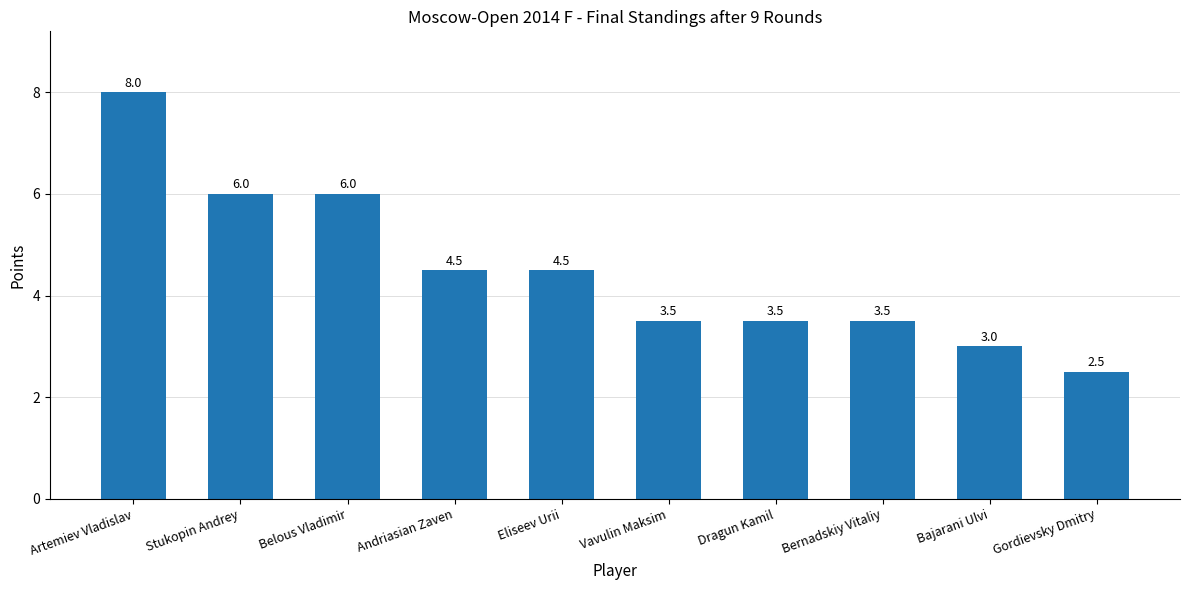

Reading left to right, list all the values displayed in this chart.

8.0	6.0	6.0	4.5	4.5	3.5	3.5	3.5	3.0	2.5